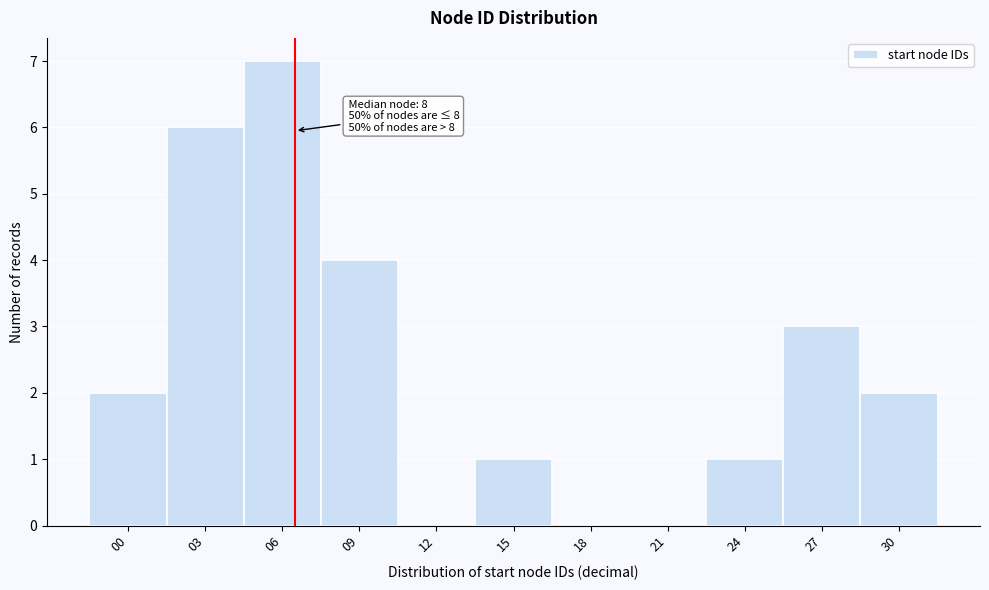

Reading left to right, extract all data points from this chart.

00=2	03=6	06=7	09=4	12=0	15=1	18=0	21=0	24=1	27=3	30=2